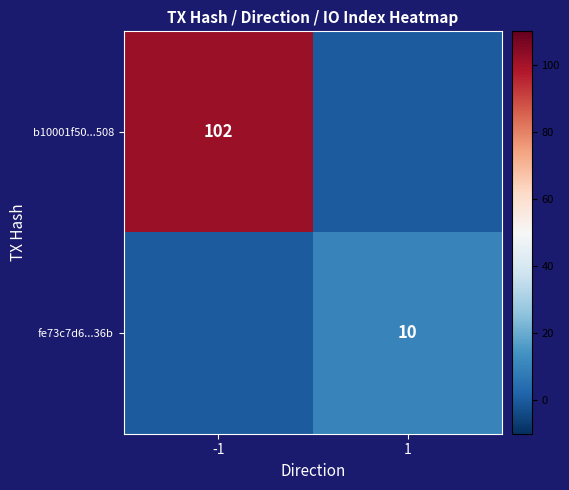

The fe73c7d6...36b series shows 10 at 1. True or false?

True